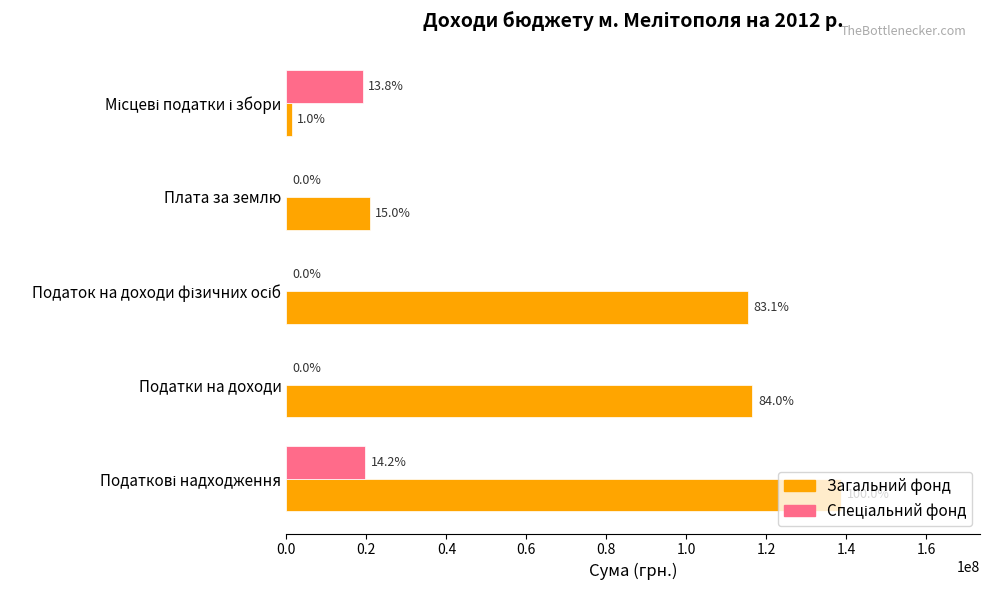

What are all the series names shown in the legend?

Загальний фонд, Спеціальний фонд